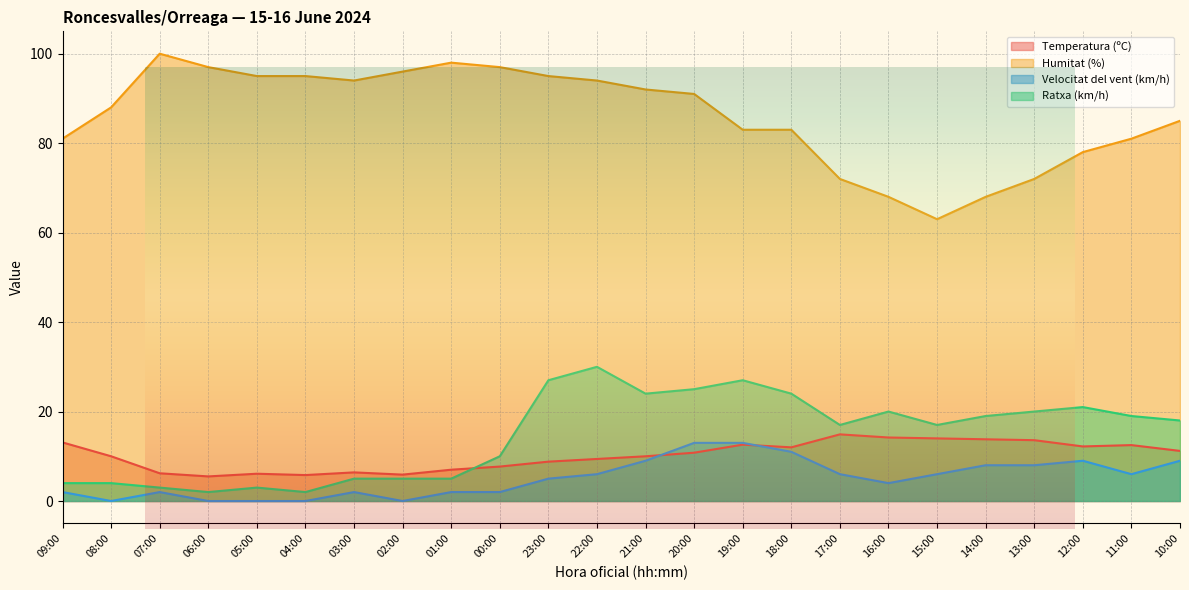

What is the average value of the Velocitat del vent (km/h) series?

5.1